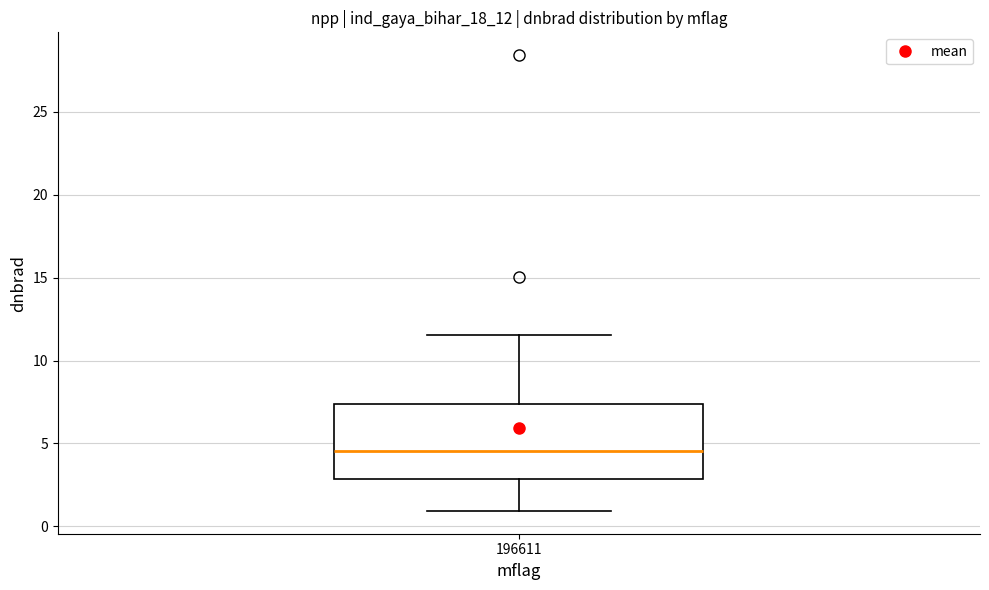

Transcribe this box plot: give where the median line is, the range the box spans, and where the two whiskers end, as read against the y-axis. The values are not printed on the chart, so give them approximately, as read against the axis.

median 4.5, box 3.0 to 7.5, whiskers 1.0 to 11.5